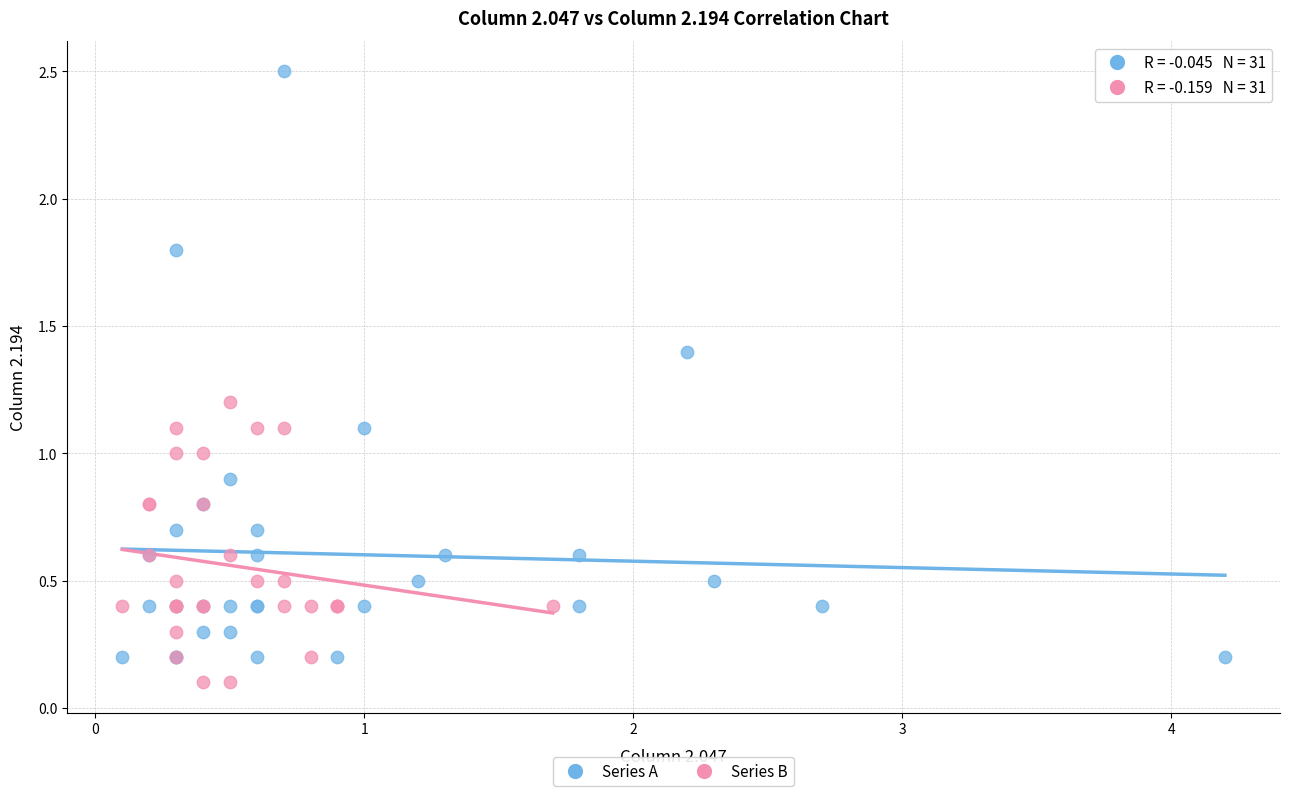

Which series has the widest spread of Y values?

Series A